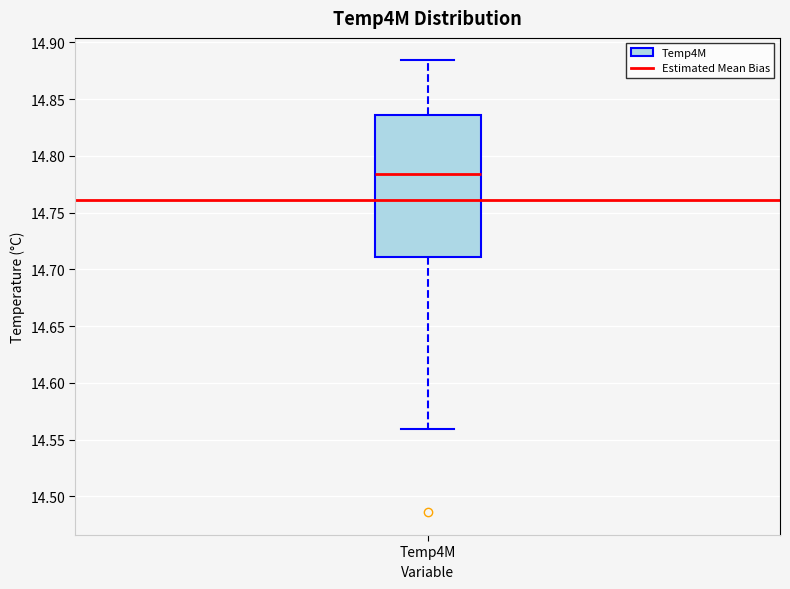

Transcribe this box plot: give where the median line is, the range the box spans, and where the two whiskers end, as read against the y-axis. The values are not printed on the chart, so give them approximately, as read against the axis.

median 14.785, box 14.710 to 14.835, whiskers 14.560 to 14.885